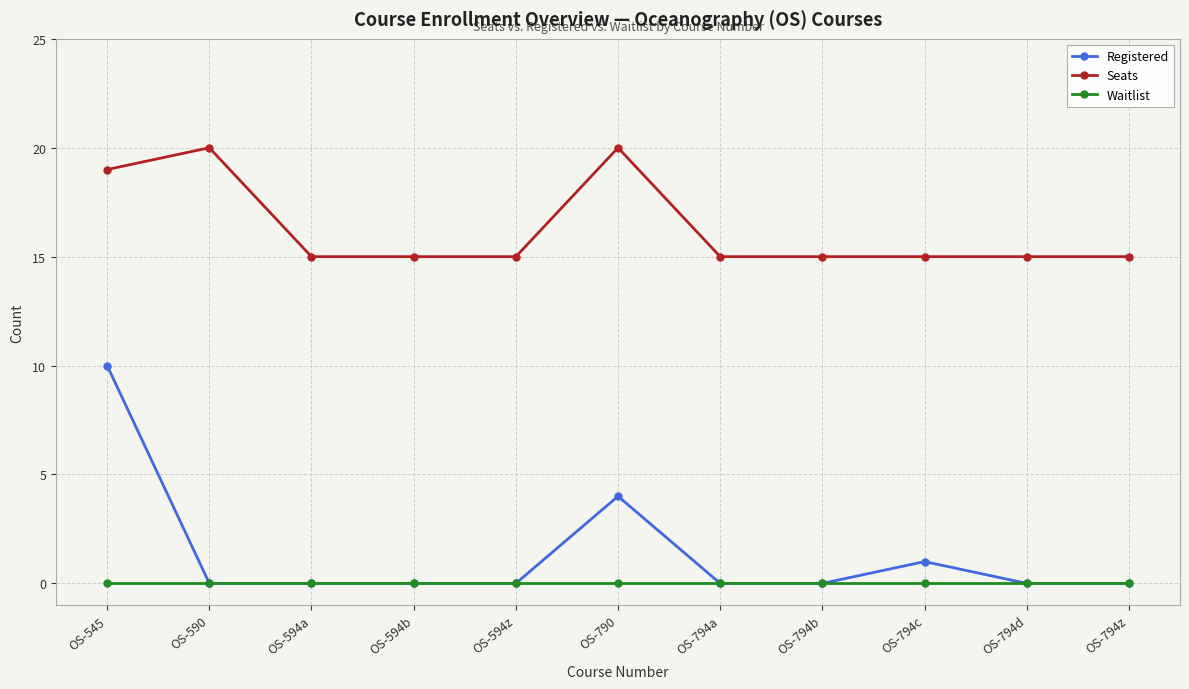

What is the difference between the highest and lowest values at OS-794c?

15